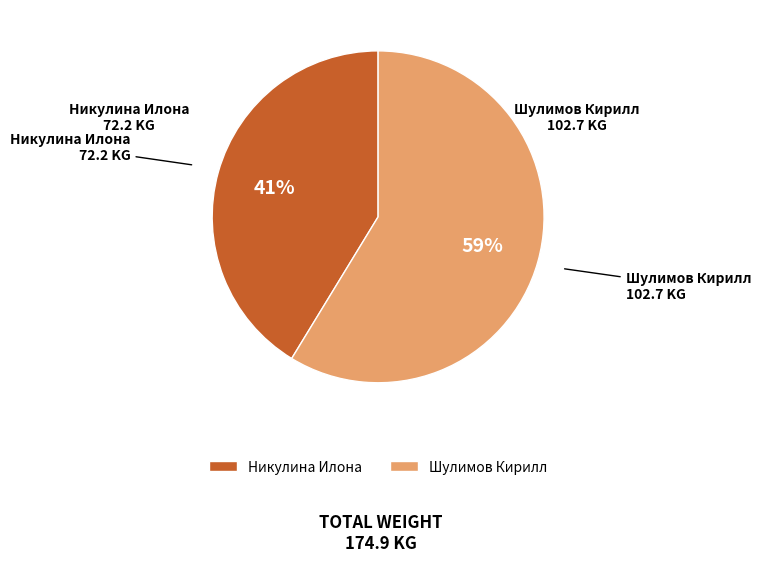

To the nearest percent, what portion does Никулина Илона represent?

41%